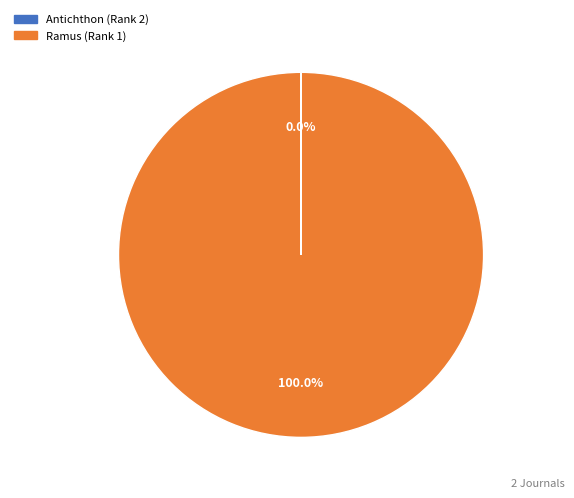

What is the largest slice in the pie chart?

Ramus (Rank 1)